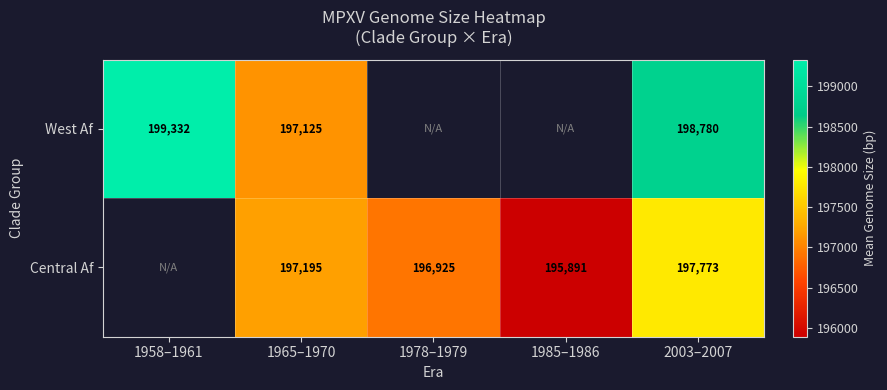

What is the total value across all series at 1965–1970?

394320